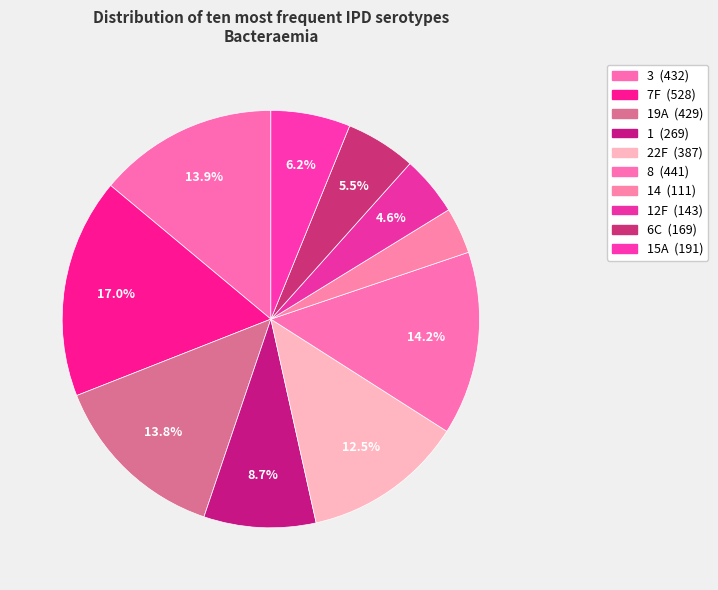

How many slices are in this pie chart?

10